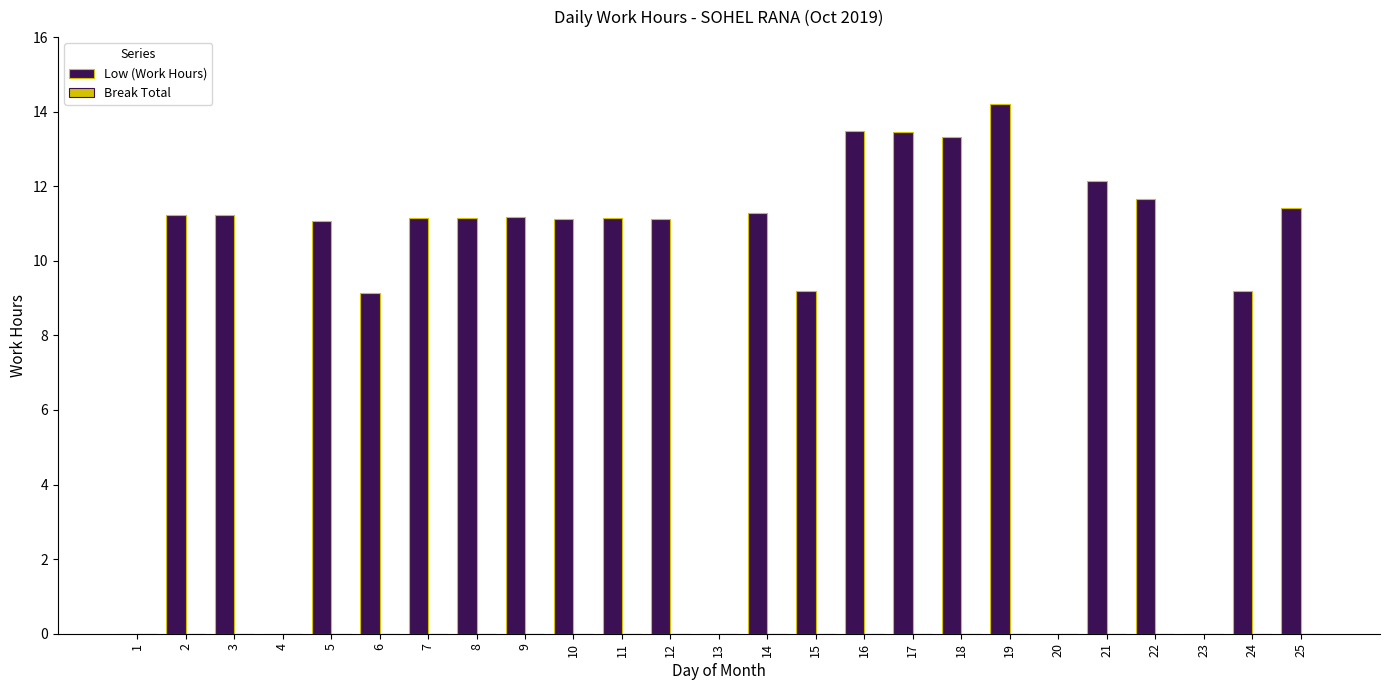

What is the sum of all values?

228.9